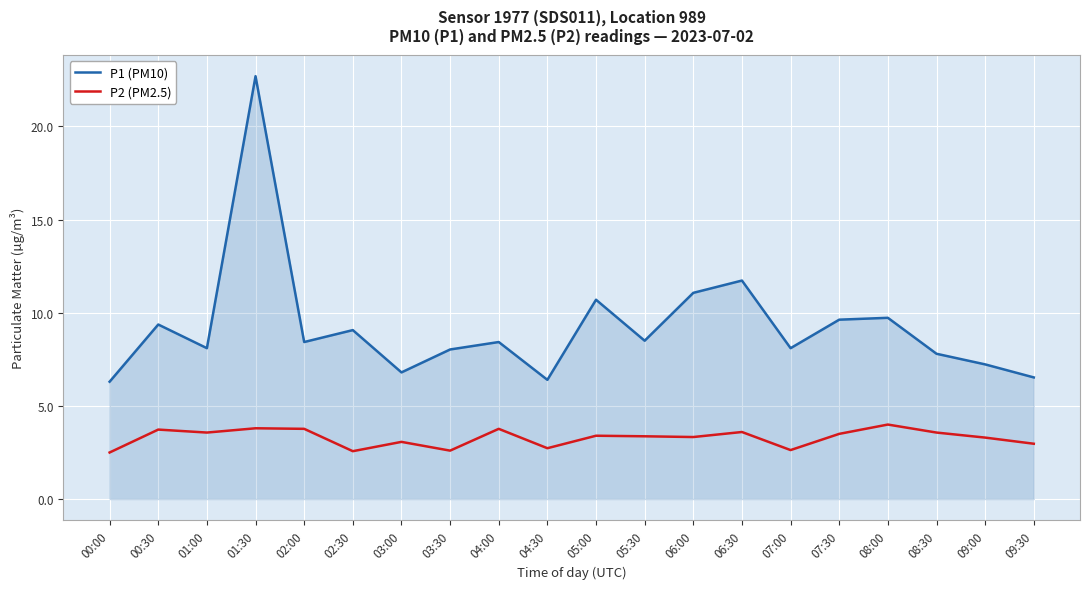

Between 02:30 and 07:30, which series saw the biggest shift?

P2 (PM2.5)